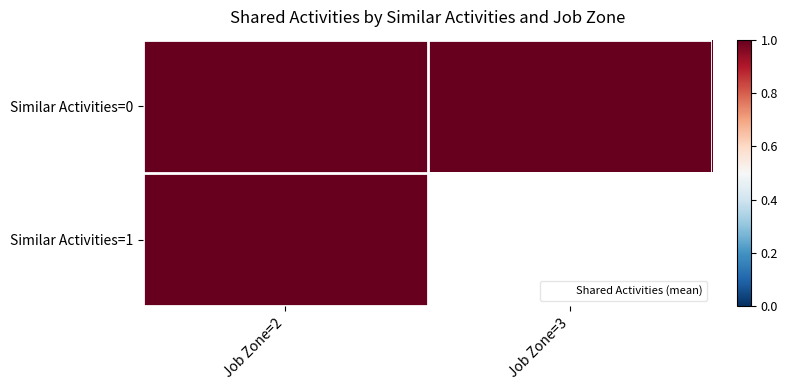

Where is 1 nearest to the value 0?

3